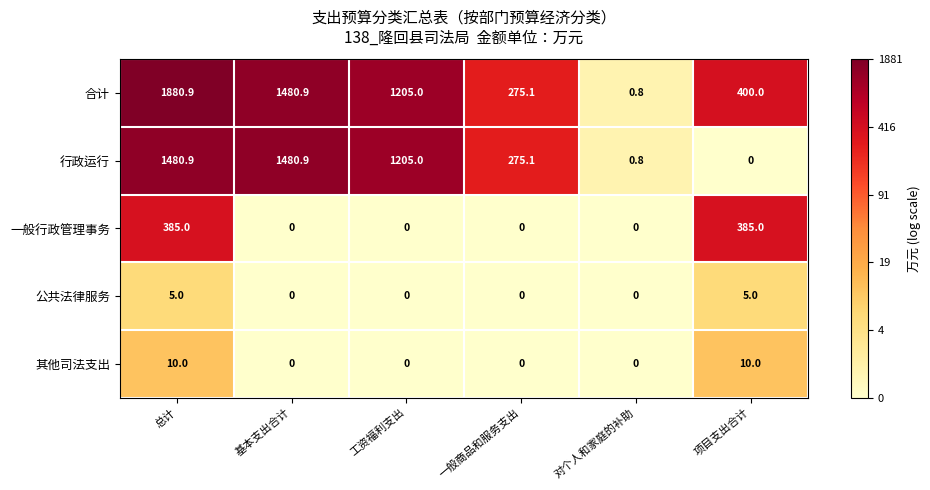

Rank the categories by 合计 value from highest to lowest.

总计, 基本支出合计, 工资福利支出, 项目支出合计, 一般商品和服务支出, 对个人和家庭的补助